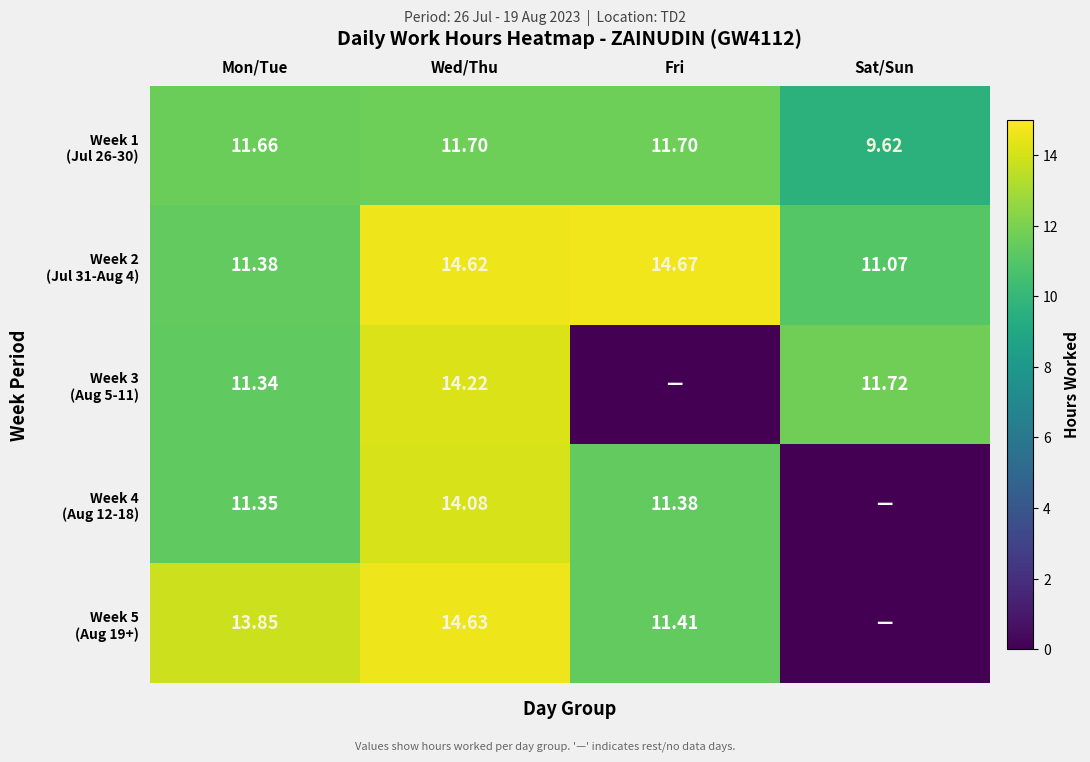

Which has a higher value, Mon/Tue or Sat/Sun?

Mon/Tue